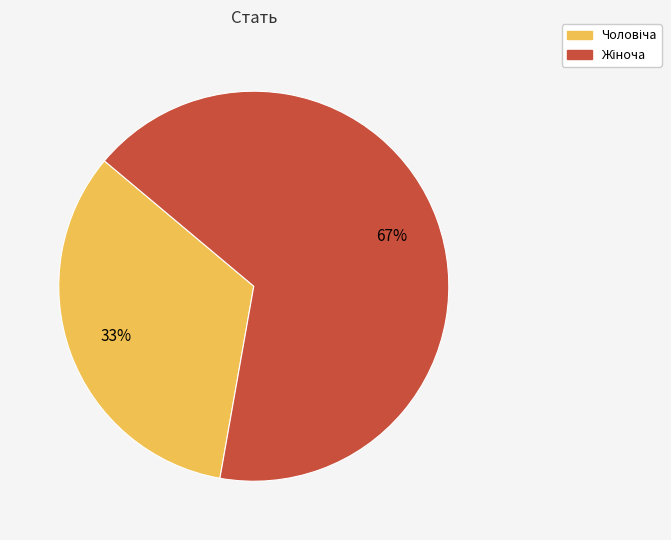

To the nearest percent, what is the average slice percentage?

50%